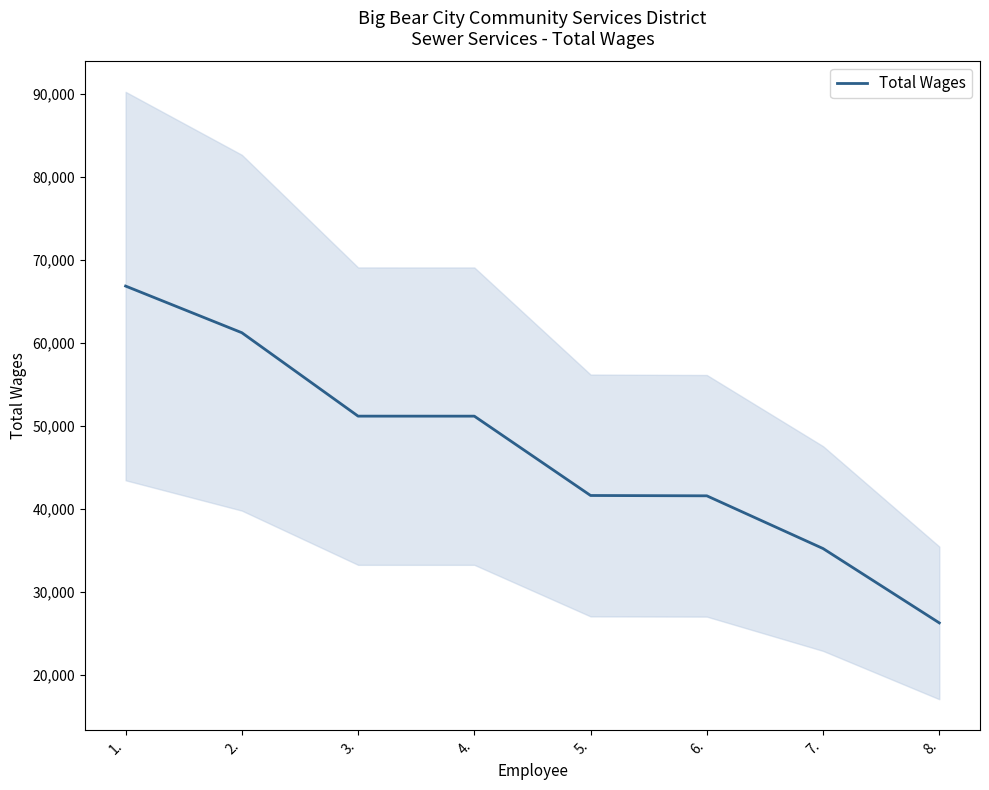

Is it true that the value at 7. is 15100?

False